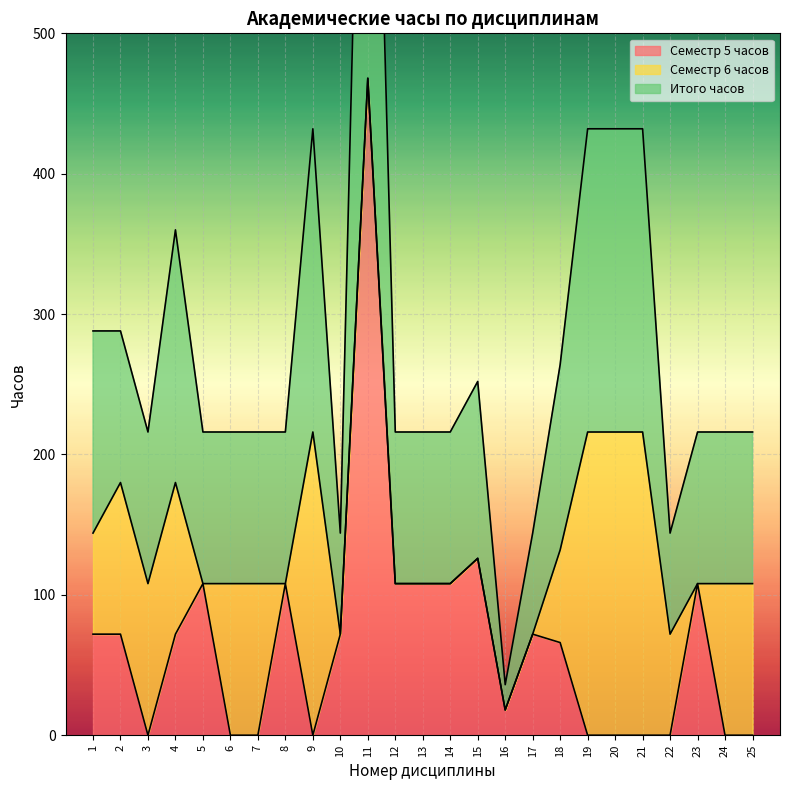

Which series has the largest range (max minus min)?

Итого часов